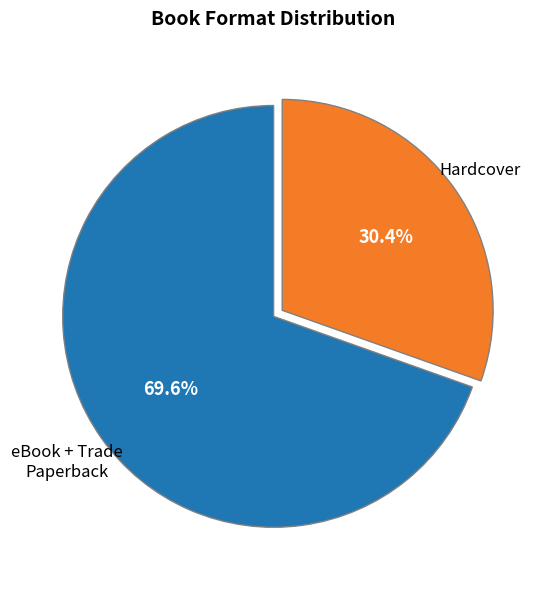

Does any single category account for the majority?

Yes